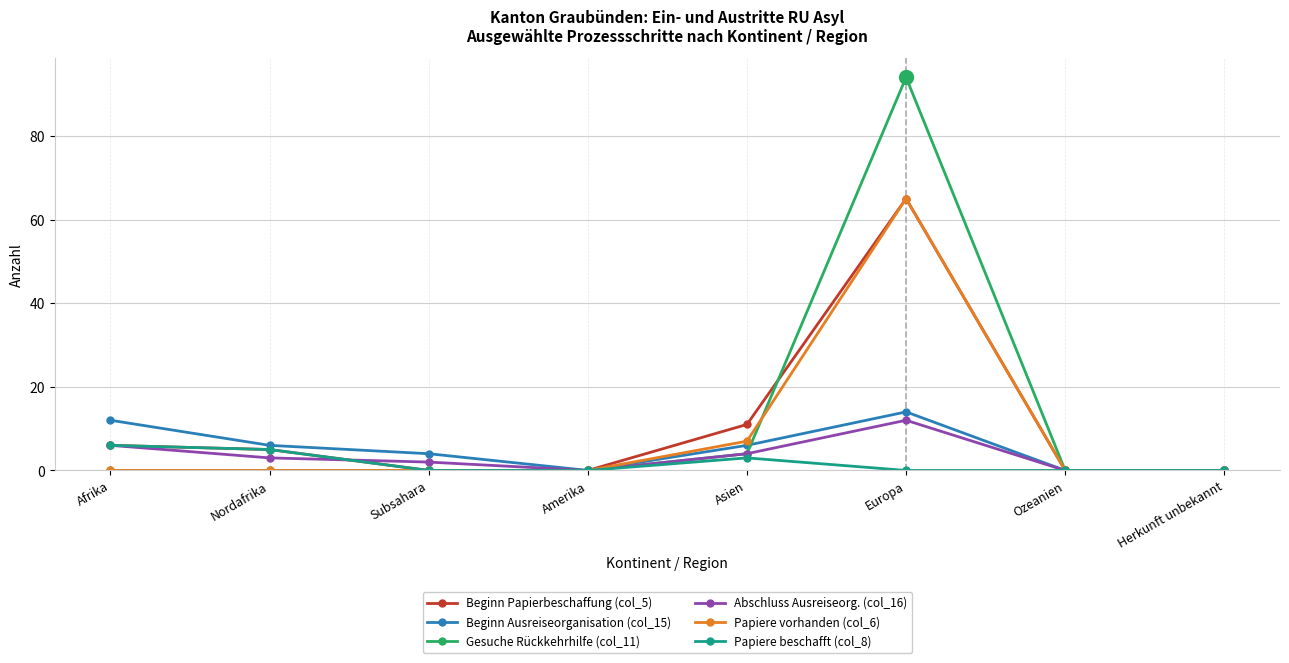

True or false: Beginn Papierbeschaffung (col_5) has more than 2 interior local peaks.

False